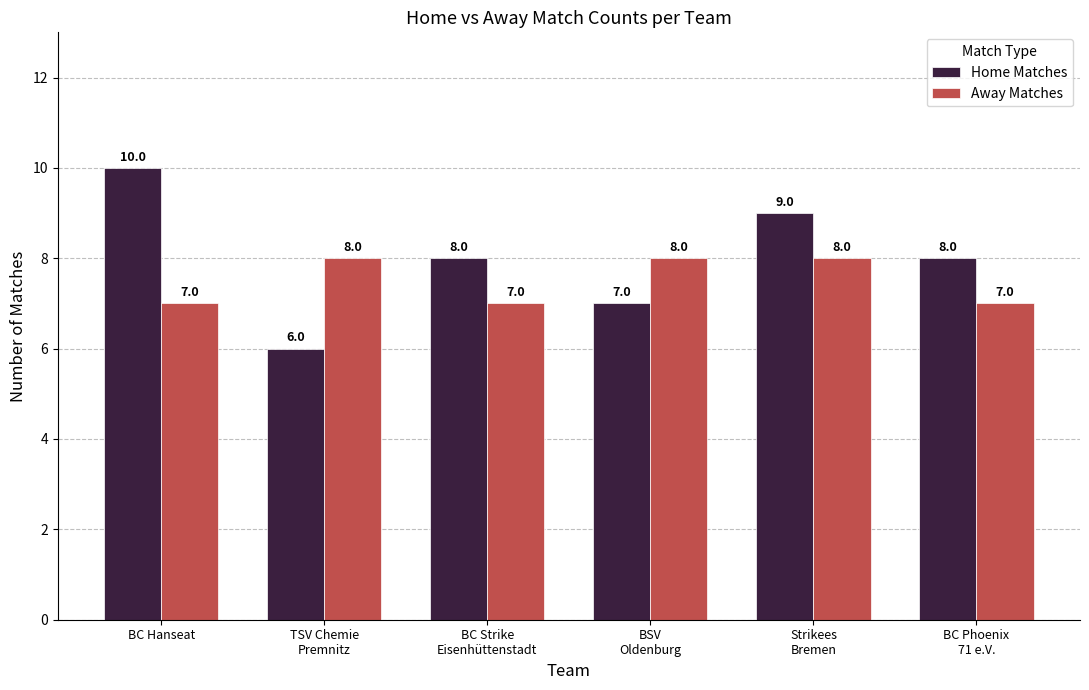

Rank the series by their average value, from highest to lowest.

Home Matches, Away Matches